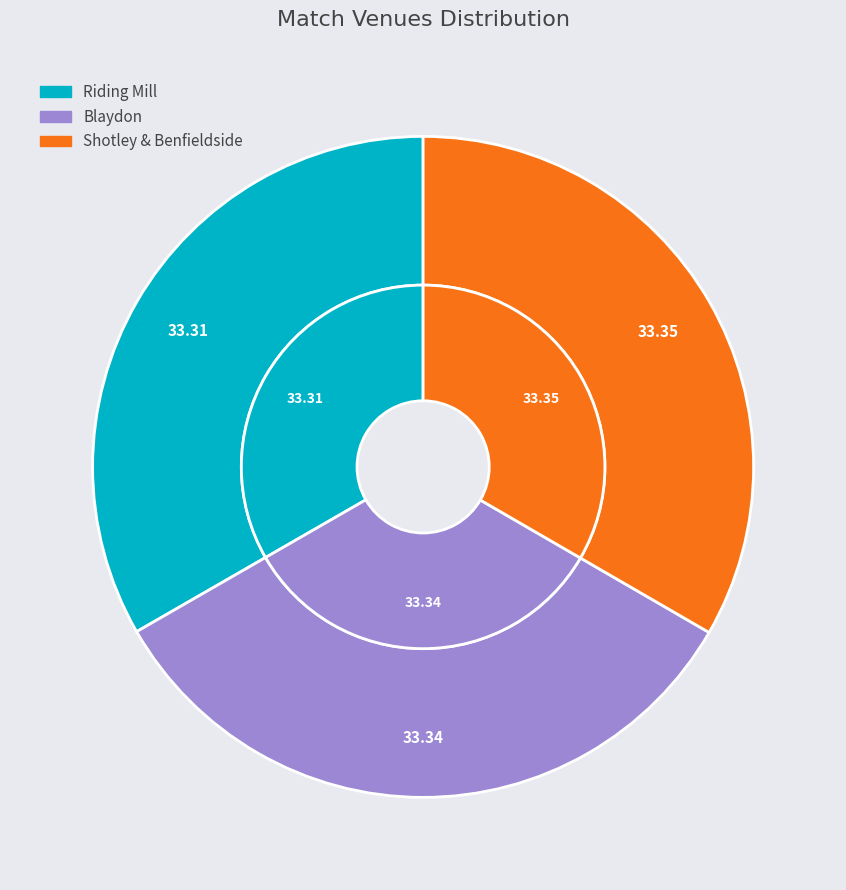

Rank the categories by value from lowest to highest.

Riding Mill, Blaydon, Shotley & Benfieldside